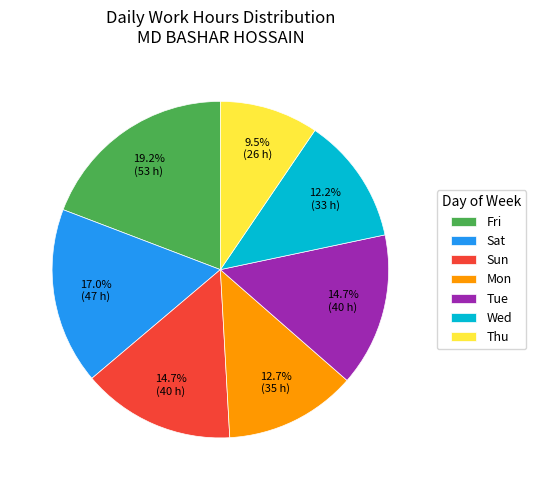

Which category has the smallest portion of the pie?

Thu